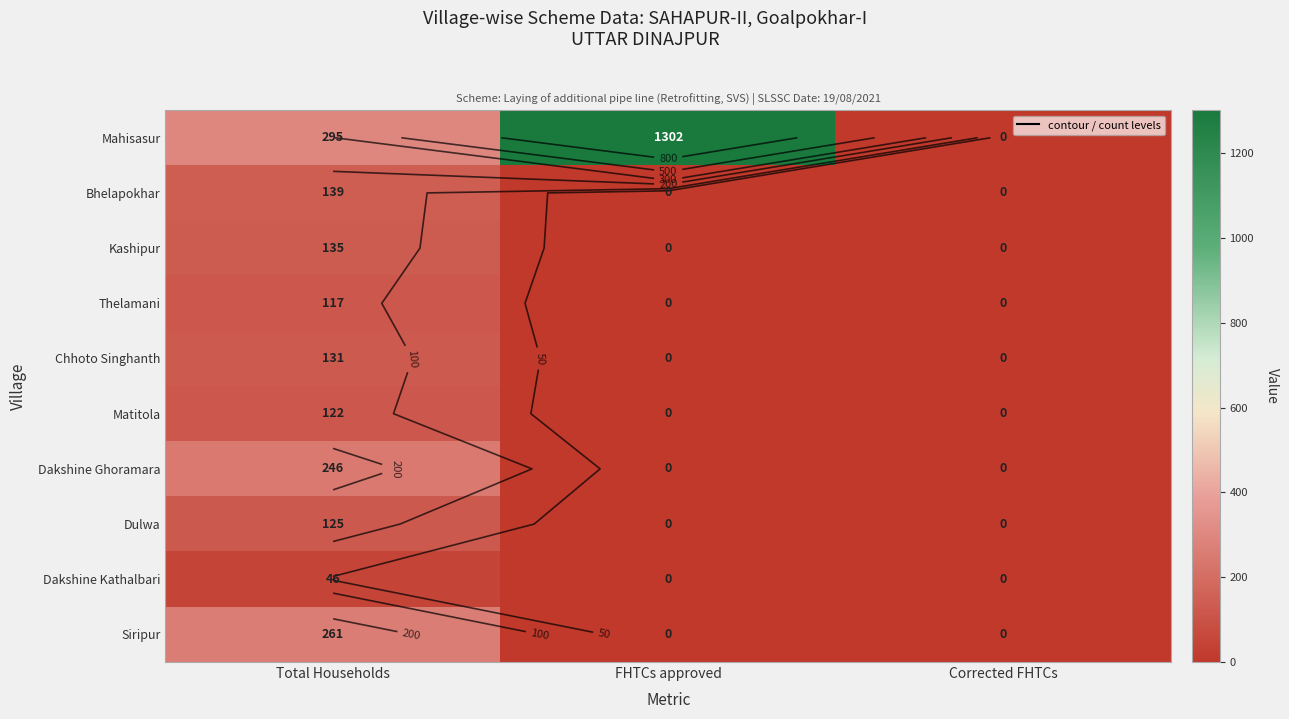

Which series has the widest spread of values?

Mahisasur